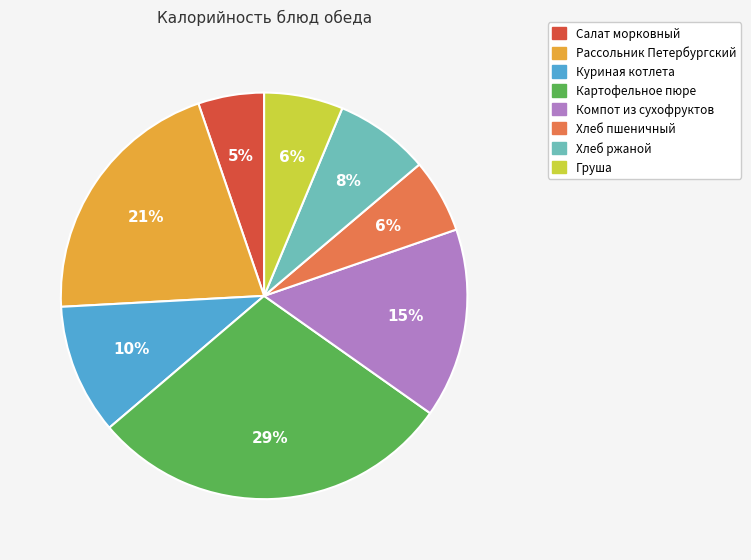

Is the sum of Груша and Салат морковный greater than half?

No